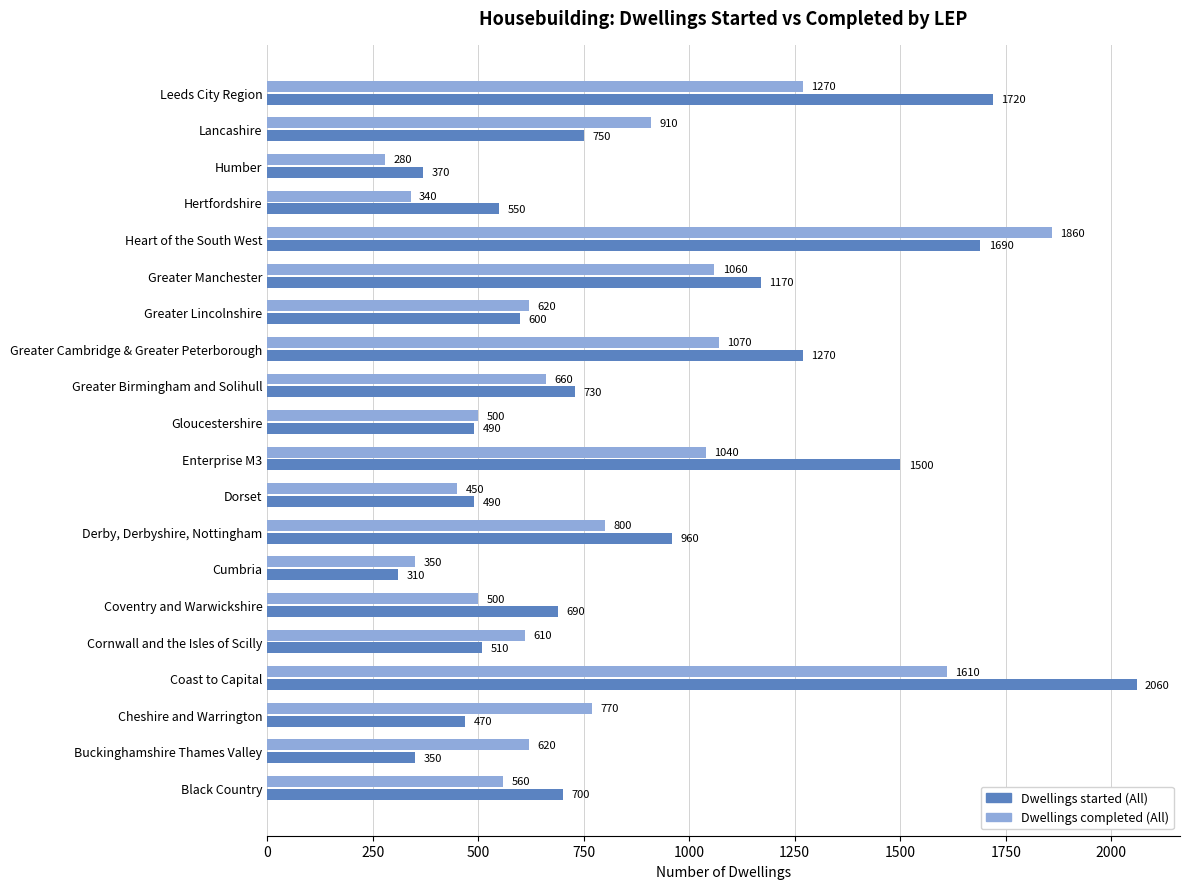

Rank the series by their average value, from lowest to highest.

Dwellings completed (All), Dwellings started (All)